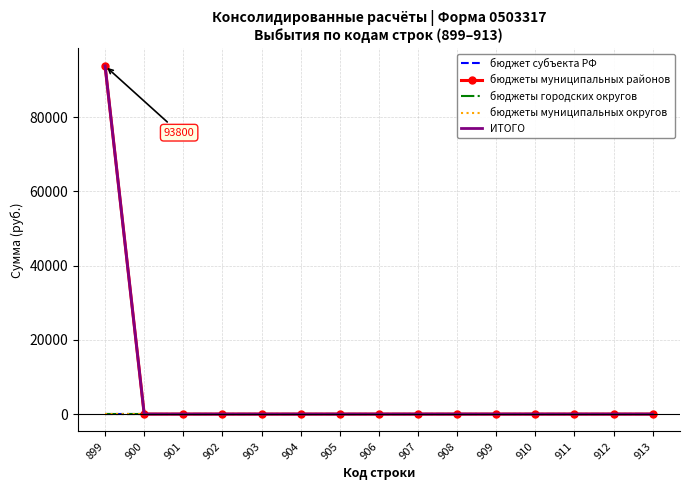

Does the chart have visible grid lines?

Yes